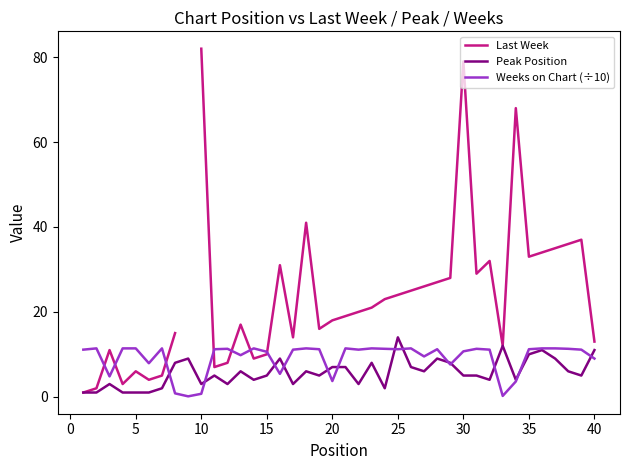

What is the highest value of the Peak Position series?

14.0